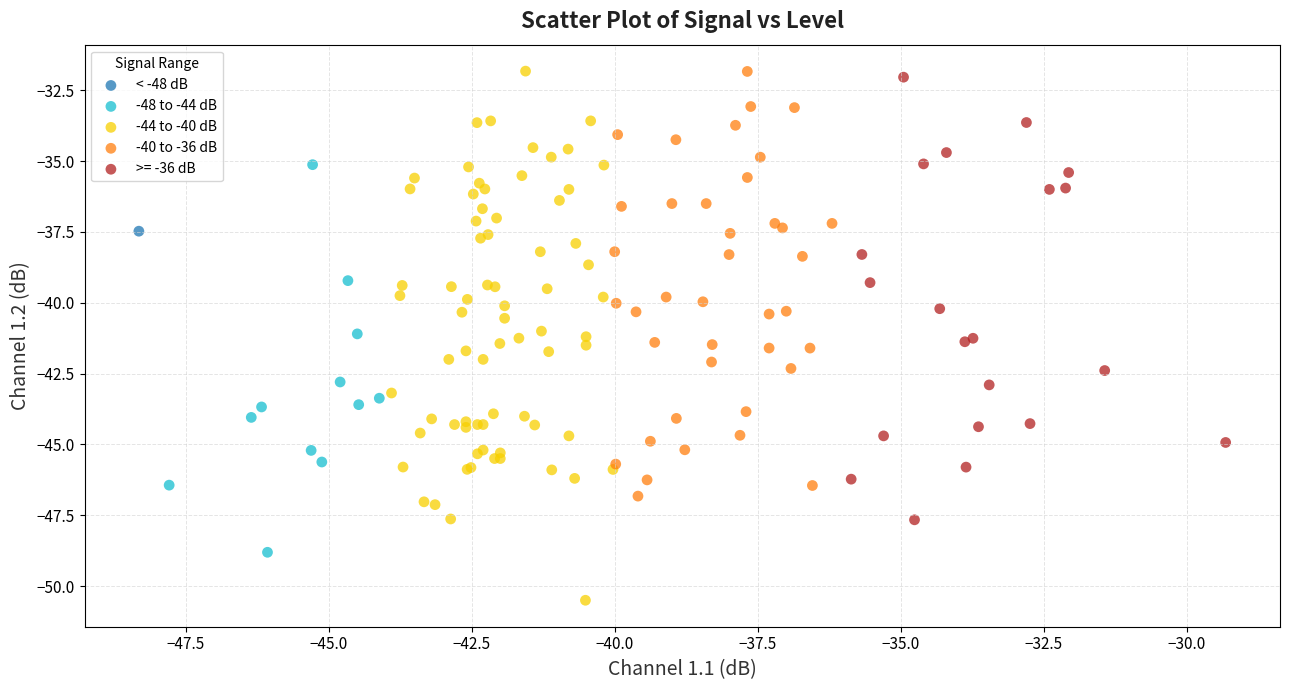

Which series contains the lowest Y value?

-44 to -40 dB